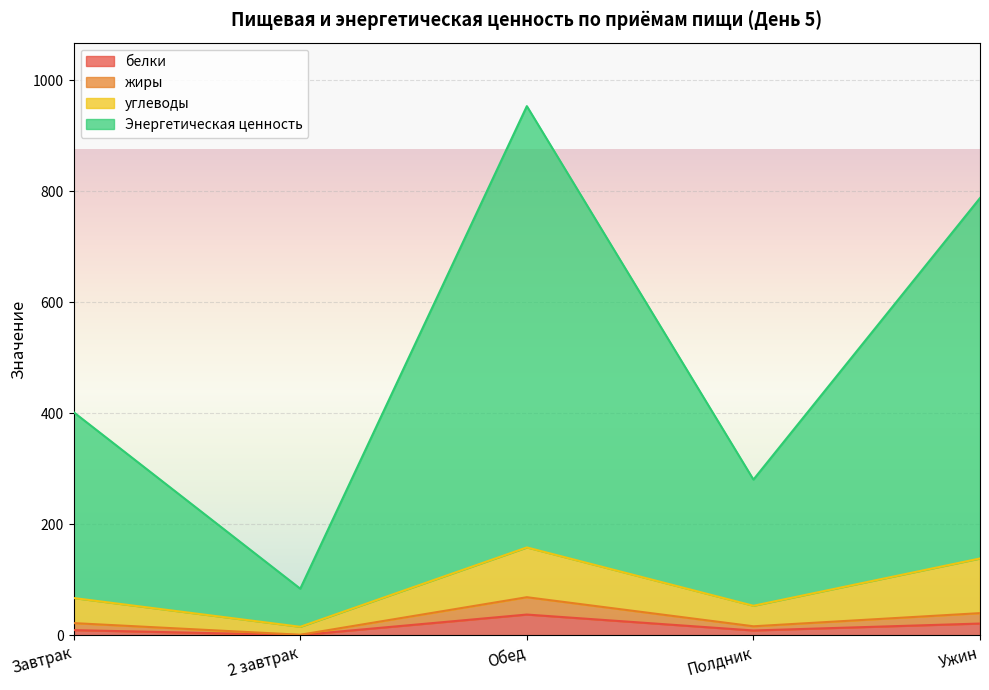

What is the sum of all Энергетическая ценность values?

2508.0